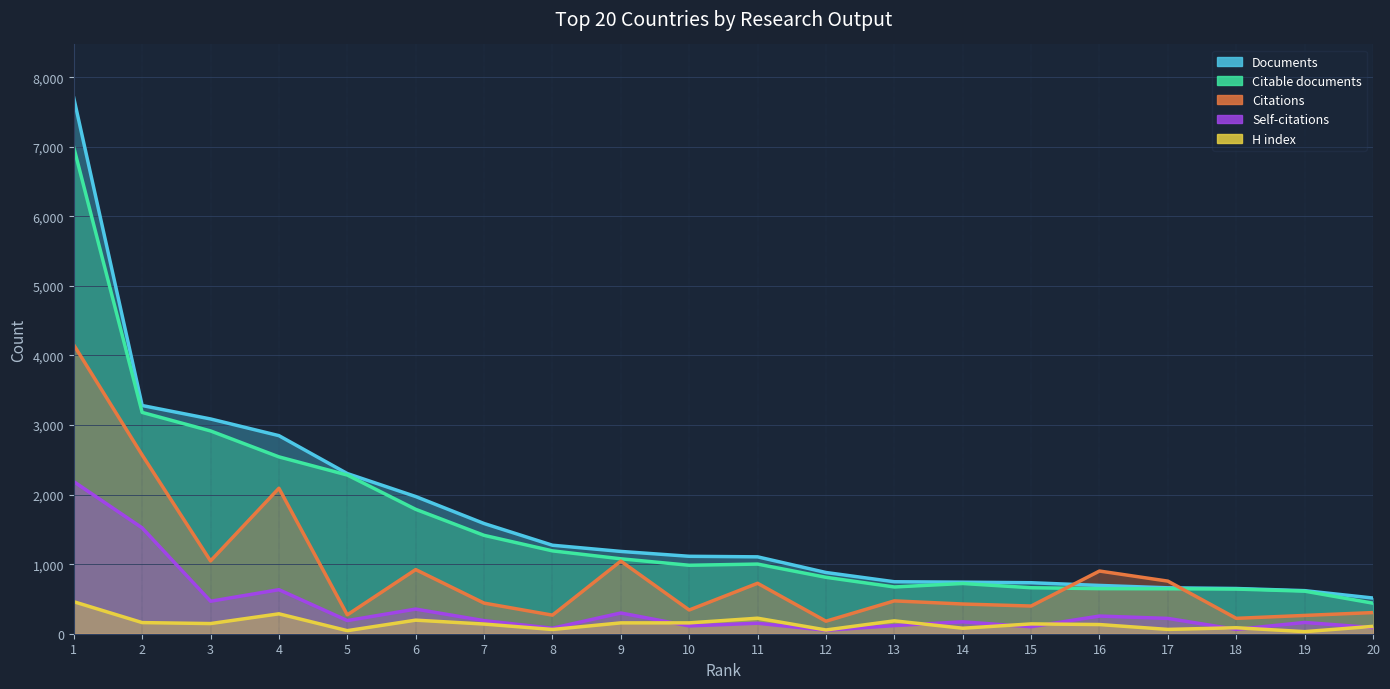

Reading left to right, list all the values displayed in this chart.

Documents: 1=7700	2=3280	3=3087	4=2847	5=2302	6=1972	7=1584	8=1272	9=1183	10=1113	11=1105	12=880	13=747	14=741	15=733	16=694	17=660	18=650	19=619	20=513
Citable documents: 1=6989	2=3181	3=2915	4=2542	5=2281	6=1788	7=1414	8=1191	9=1077	10=984	11=1001	12=811	13=672	14=722	15=661	16=648	17=646	18=642	19=612	20=439
Citations: 1=4151	2=2569	3=1046	4=2091	5=271	6=922	7=440	8=267	9=1044	10=341	11=725	12=180	13=472	14=427	15=398	16=901	17=756	18=221	19=263	20=304
Self-citations: 1=2186	2=1521	3=467	4=633	5=189	6=354	7=188	8=79	9=298	10=112	11=151	12=49	13=117	14=171	15=100	16=254	17=220	18=62	19=162	20=88
H index: 1=460	2=160	3=146	4=286	5=44	6=195	7=139	8=61	9=156	10=156	11=223	12=54	13=185	14=79	15=141	16=132	17=62	18=86	19=30	20=106